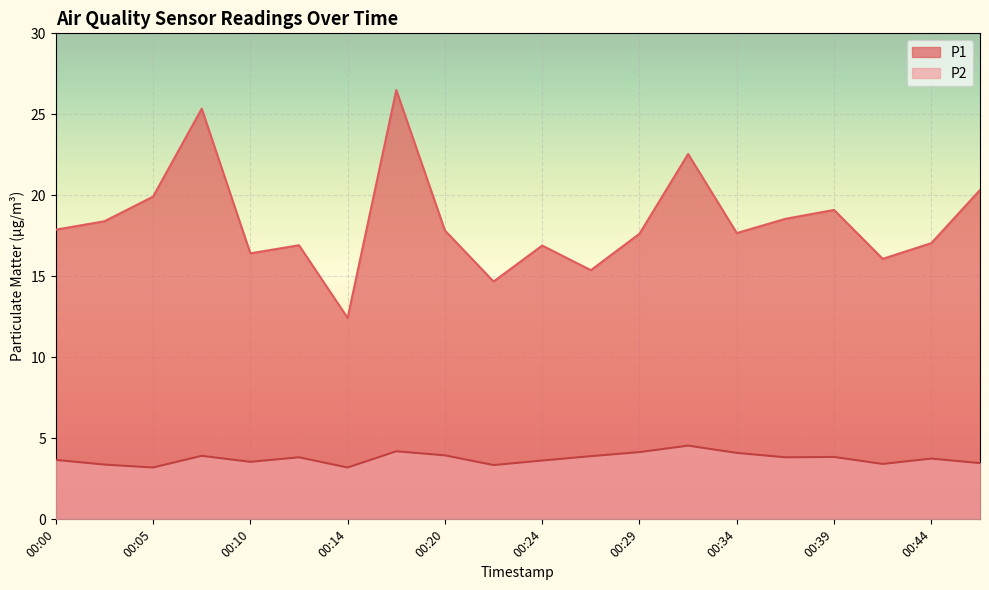

What is the difference between the maximum and minimum values in the P1 series?

14.1